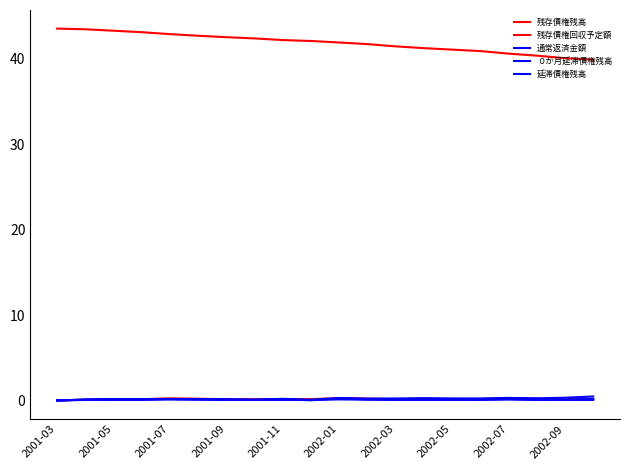

True or false: ０か月延滞債権残高 and 残存債権残高 cross at least once.

False